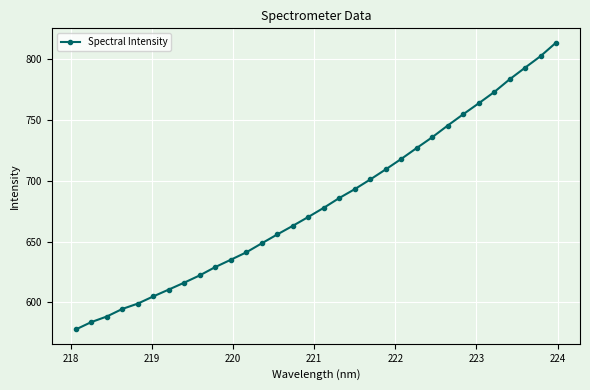

What is the value of the 31st point from the left?

802.6